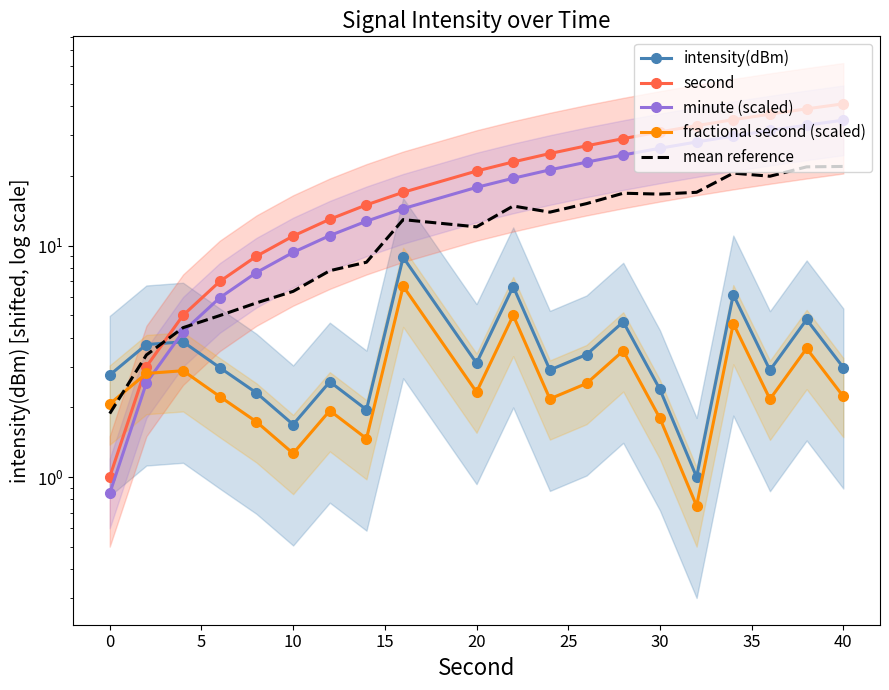

What is the difference between the maximum and minimum values in the minute (scaled) series?

34.0